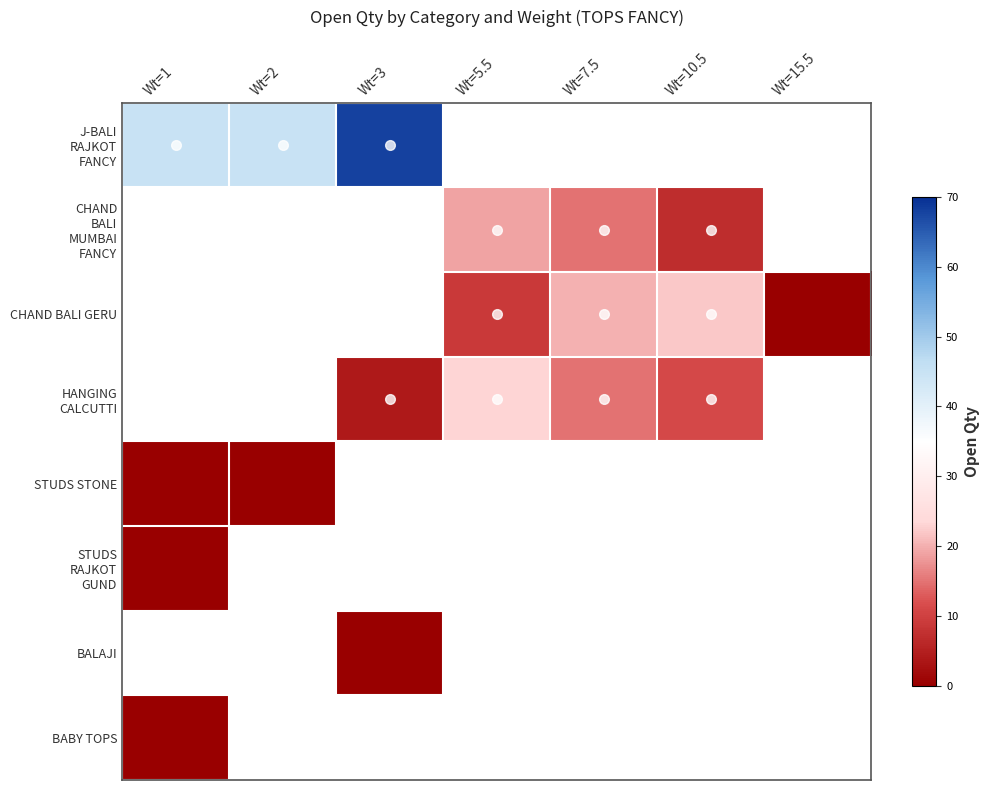

Rank the series by their average value, from highest to lowest.

J-BALI RAJKOT FANCY, CHAND BALI MUMBAI FANCY, CHAND BALI GERU, HANGING CALCUTTI, STUDS STONE, STUDS RAJKOT GUND, BALAJI, BABY TOPS